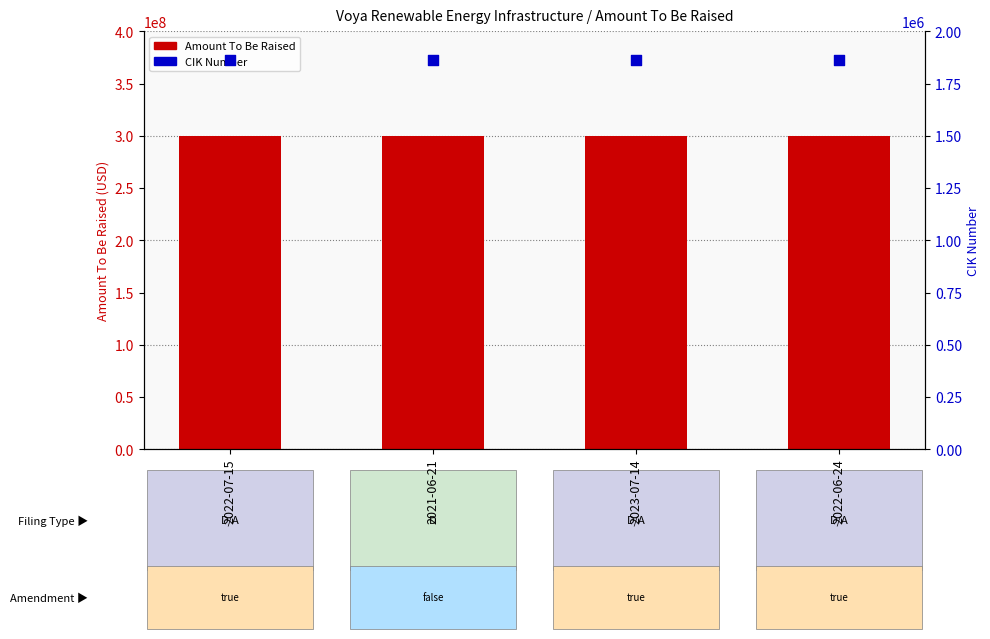

At how many categories does at least one series exceed 236526290?

4